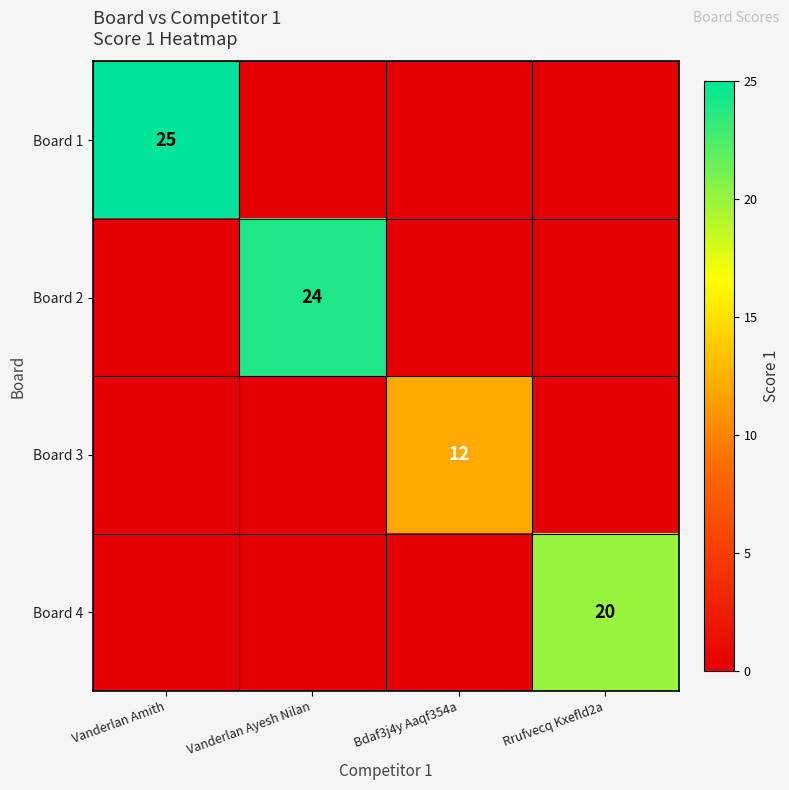

The Board 1 series shows 14 at Vanderlan Amith. True or false?

False